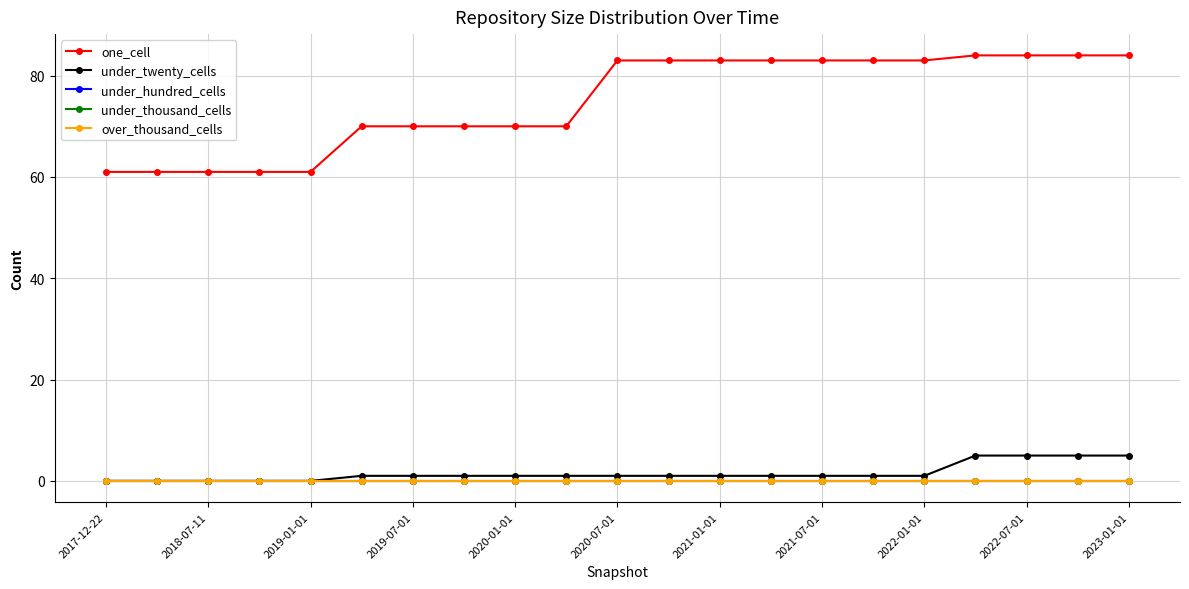

What is the sum of all one_cell values?

1572